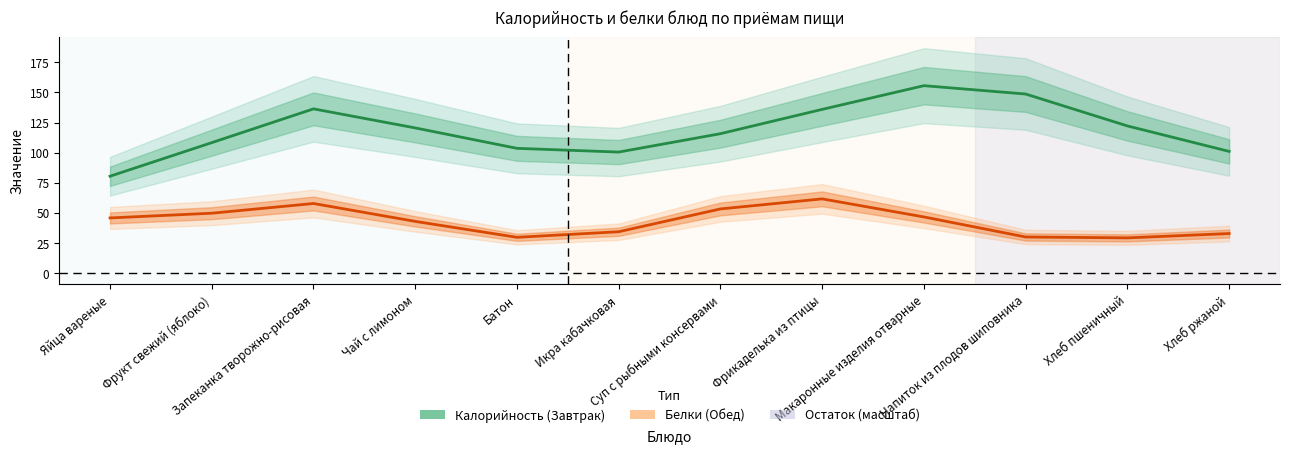

Is it true that Калорийность equals 101.0 at Хлеб ржаной?

True